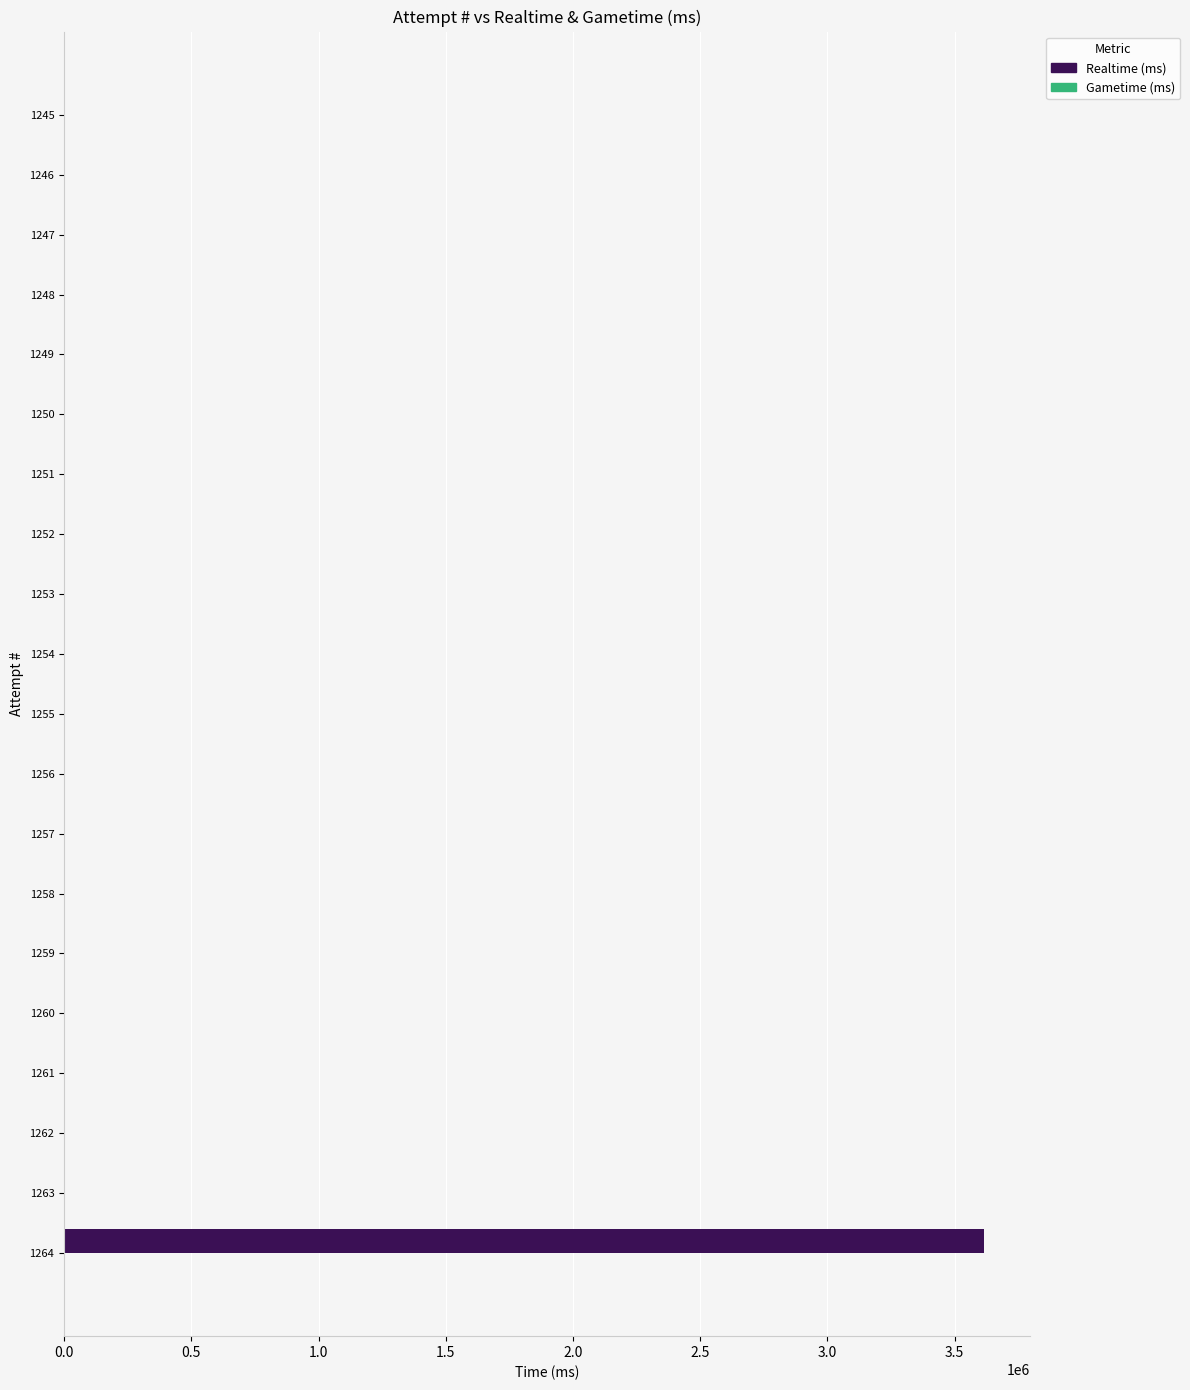

What is the sum of all values?

3616638